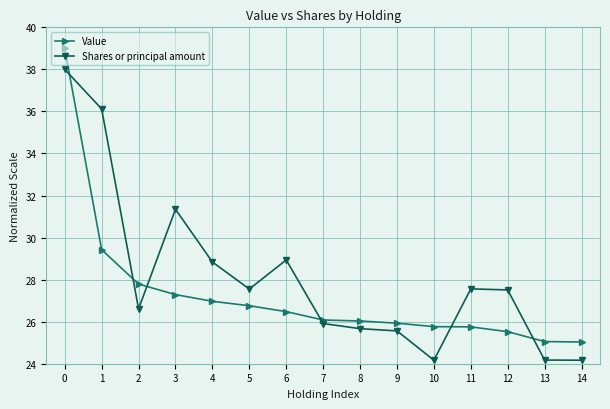

What is the value of the Value point at the 6th from the left?

26.8